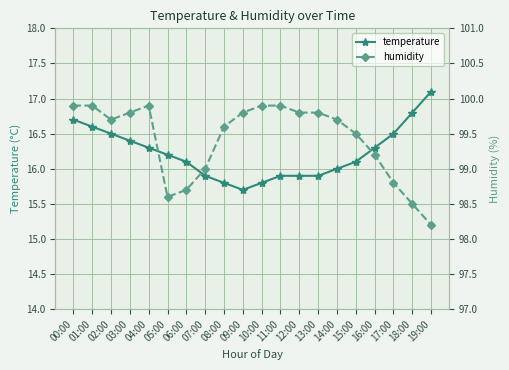

Reading left to right, list all the values displayed in this chart.

temperature: 00:00=16.7	01:00=16.6	02:00=16.5	03:00=16.4	04:00=16.3	05:00=16.2	06:00=16.1	07:00=15.9	08:00=15.8	09:00=15.7	10:00=15.8	11:00=15.9	12:00=15.9	13:00=15.9	14:00=16.0	15:00=16.1	16:00=16.3	17:00=16.5	18:00=16.8	19:00=17.1
humidity: 00:00=99.9	01:00=99.9	02:00=99.7	03:00=99.8	04:00=99.9	05:00=98.6	06:00=98.7	07:00=99.0	08:00=99.6	09:00=99.8	10:00=99.9	11:00=99.9	12:00=99.8	13:00=99.8	14:00=99.7	15:00=99.5	16:00=99.2	17:00=98.8	18:00=98.5	19:00=98.2